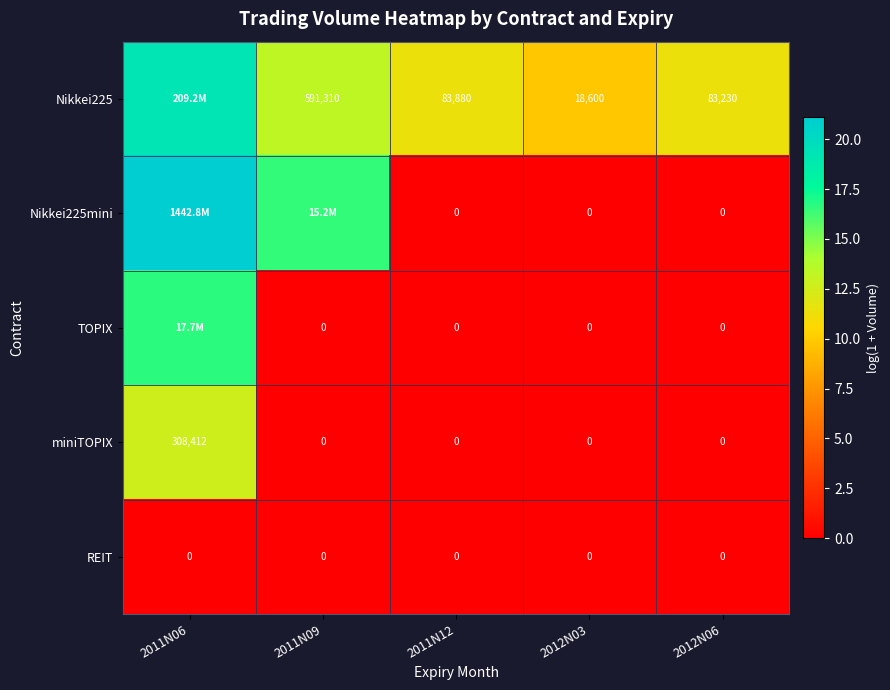

Between 2012N06 and 2012N03, which is larger?

2012N06